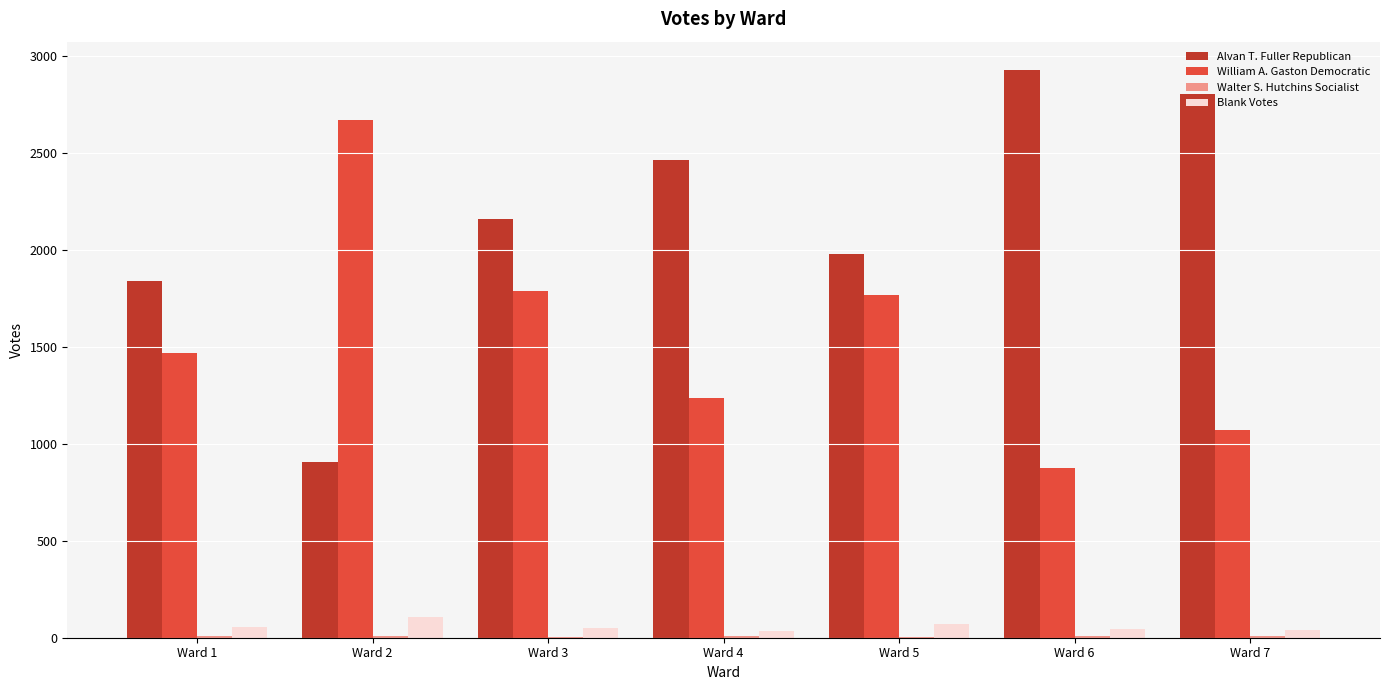

How many groups of bars are there?

7